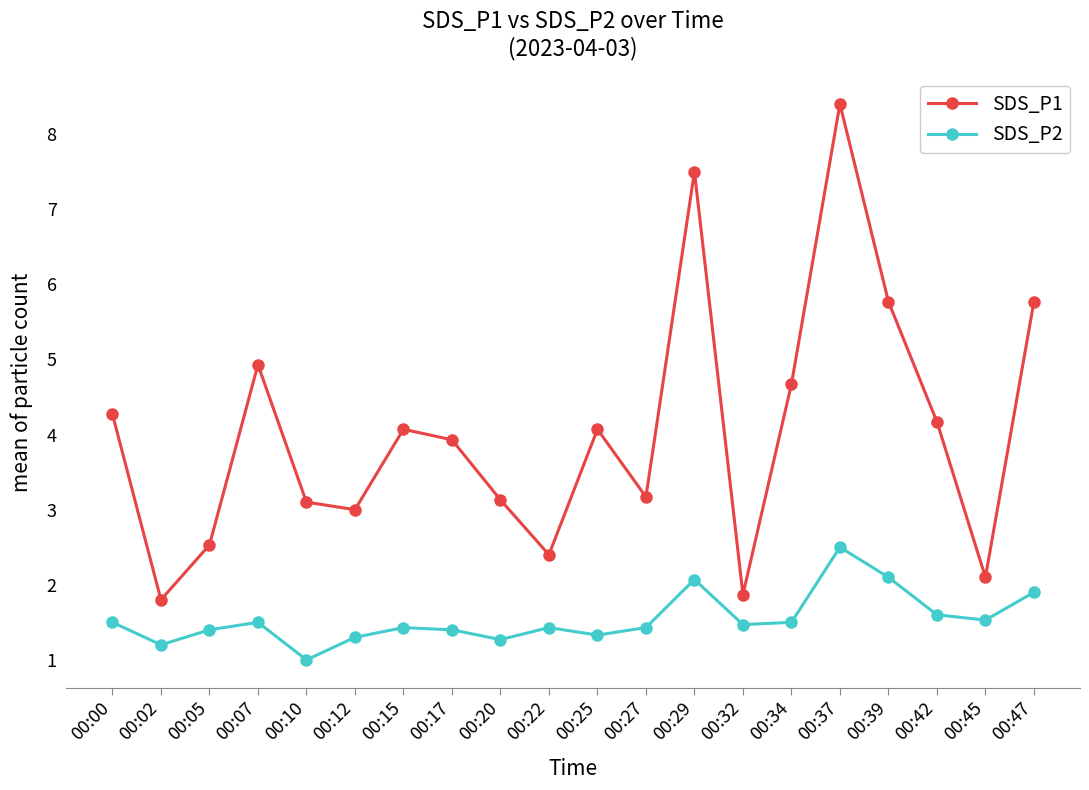

What is the maximum value for SDS_P1?

8.4